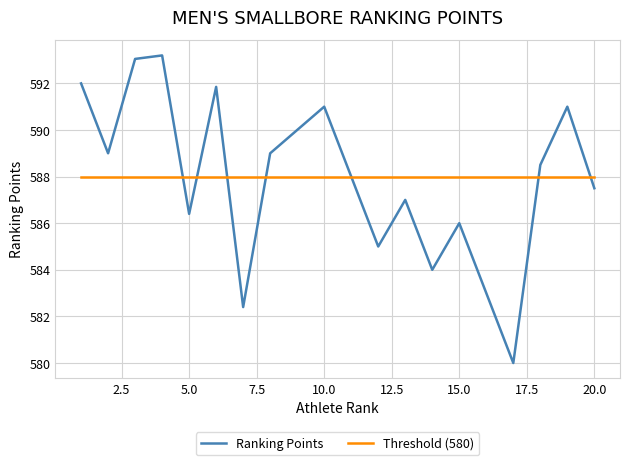

Which series has the widest spread of values?

Ranking Points